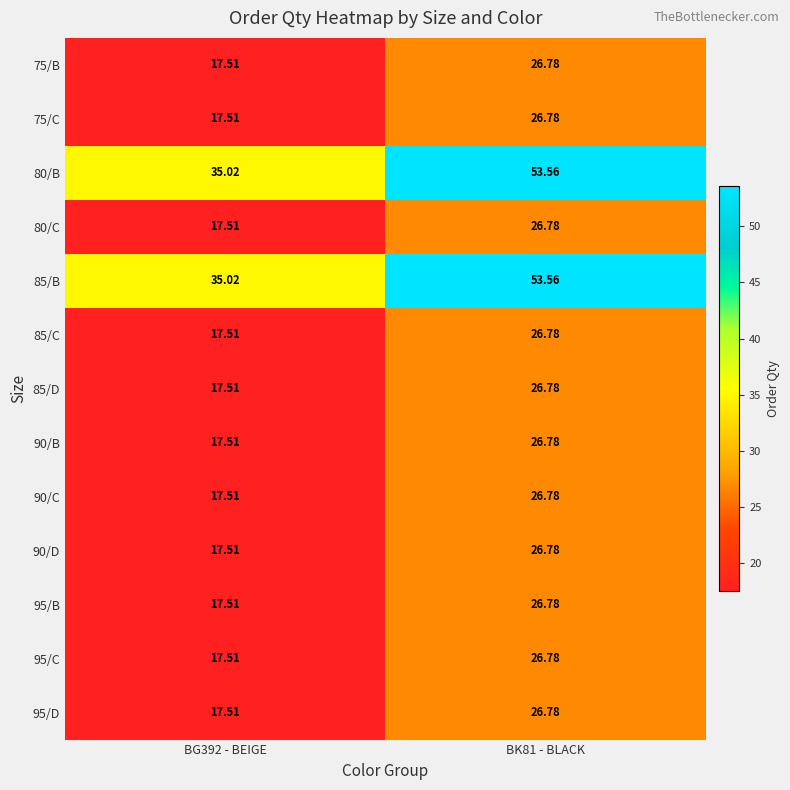

At BG392 - BEIGE, list the series in order from smallest to largest.

75/B, 75/C, 80/C, 85/C, 85/D, 90/B, 90/C, 90/D, 95/B, 95/C, 95/D, 80/B, 85/B